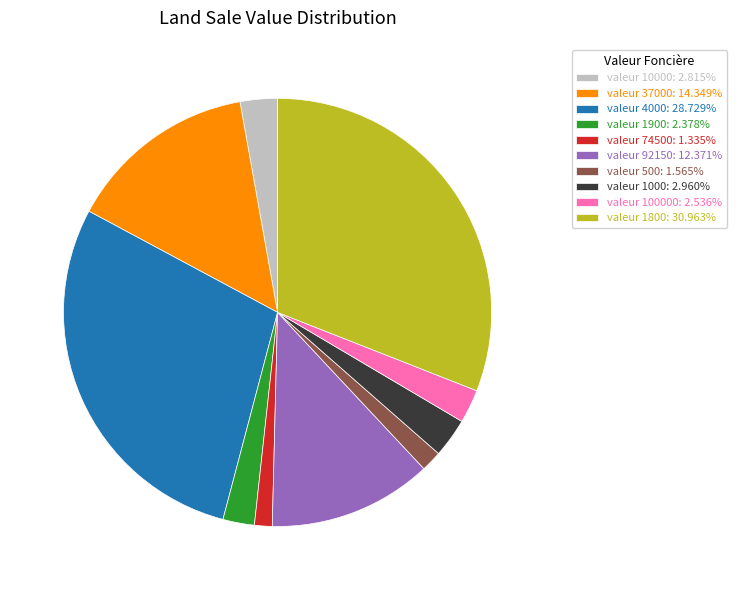

Is the sum of valeur 10000: 2.815% and valeur 500: 1.565% greater than half?

No